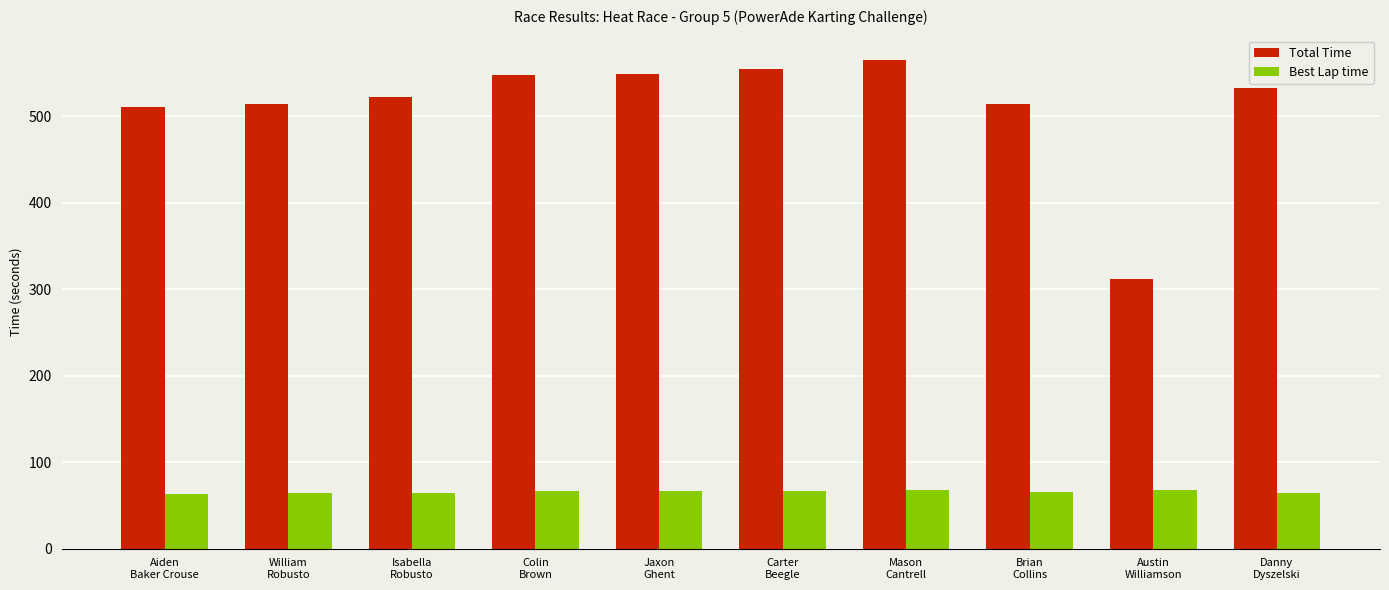

What is the label of the 6th bar from the left?

Carter
Beegle